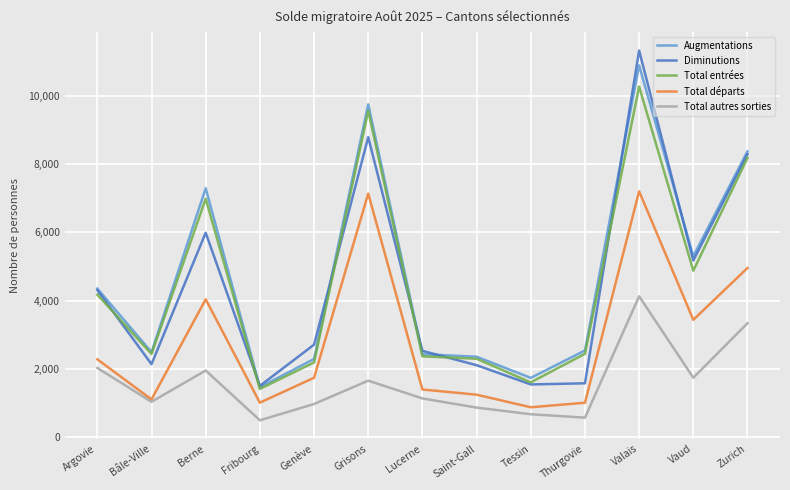

Where is Diminutions nearest to the value 6411?

Berne